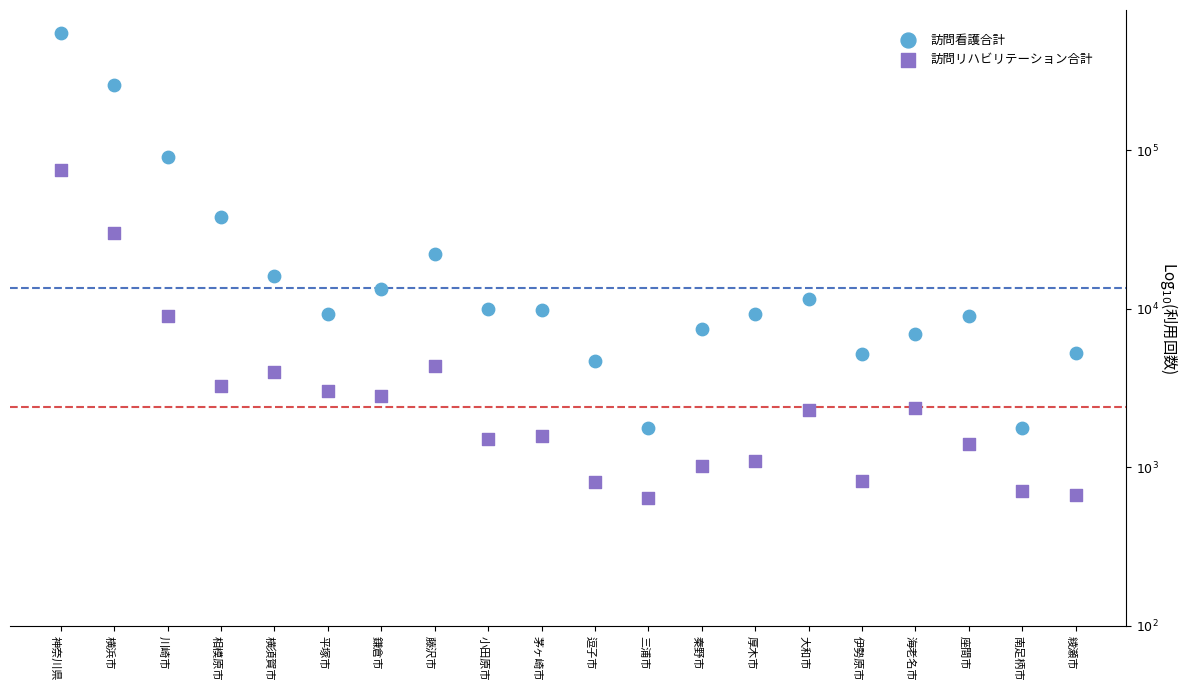

What are all the series names shown in the legend?

訪問看護合計, 訪問リハビリテーション合計